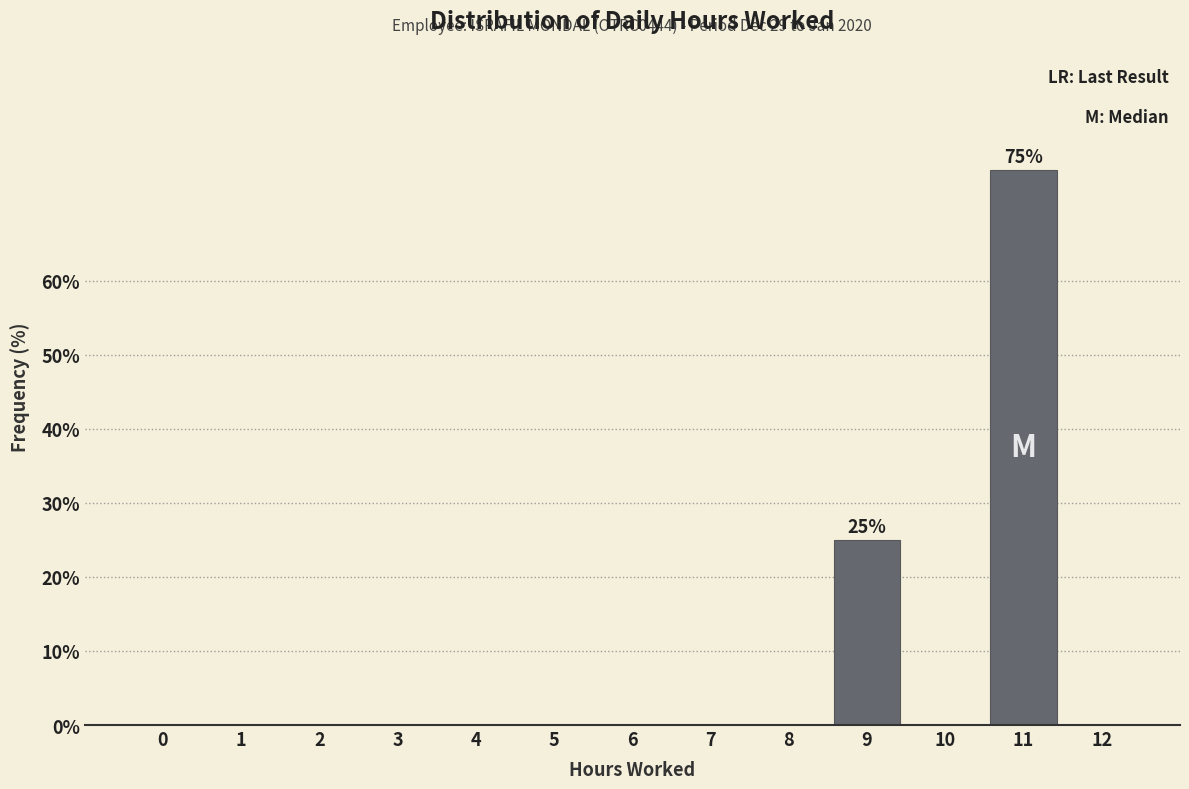

Reading left to right, what are all the values shown in this chart?

0=0	1=0	2=0	3=0	4=0	5=0	6=0	7=0	8=0	9=25	10=0	11=75	12=0